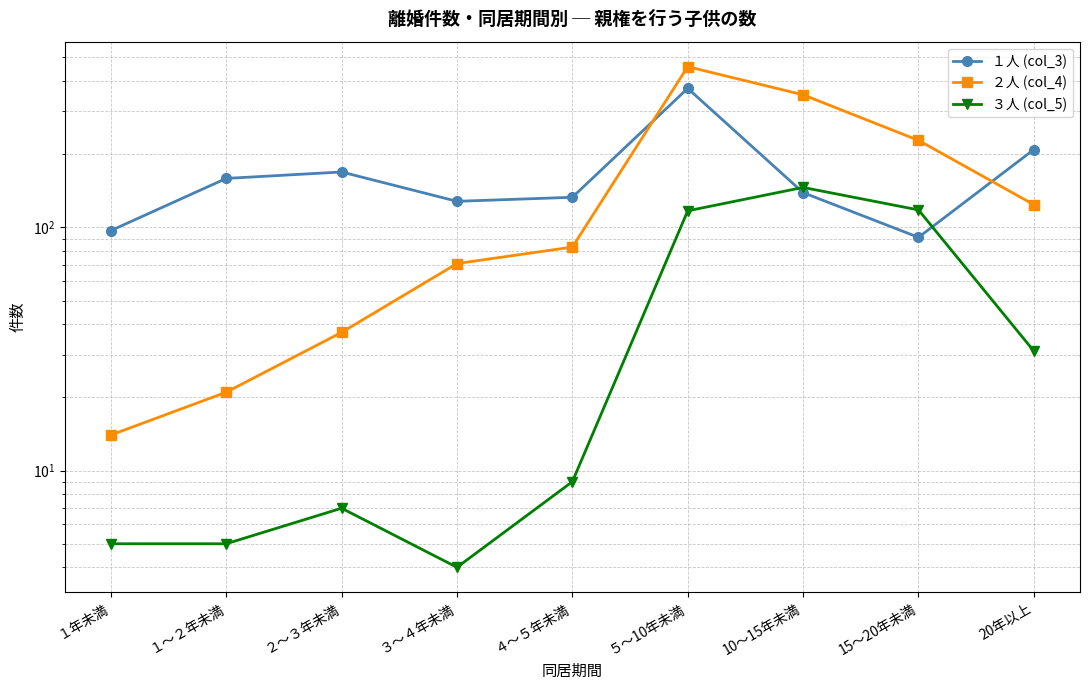

List the labels in order of １人 (col_3) value, largest first.

５～10年未満, 20年以上, ２～３年未満, １～２年未満, 10～15年未満, ４～５年未満, ３～４年未満, １年未満, 15～20年未満